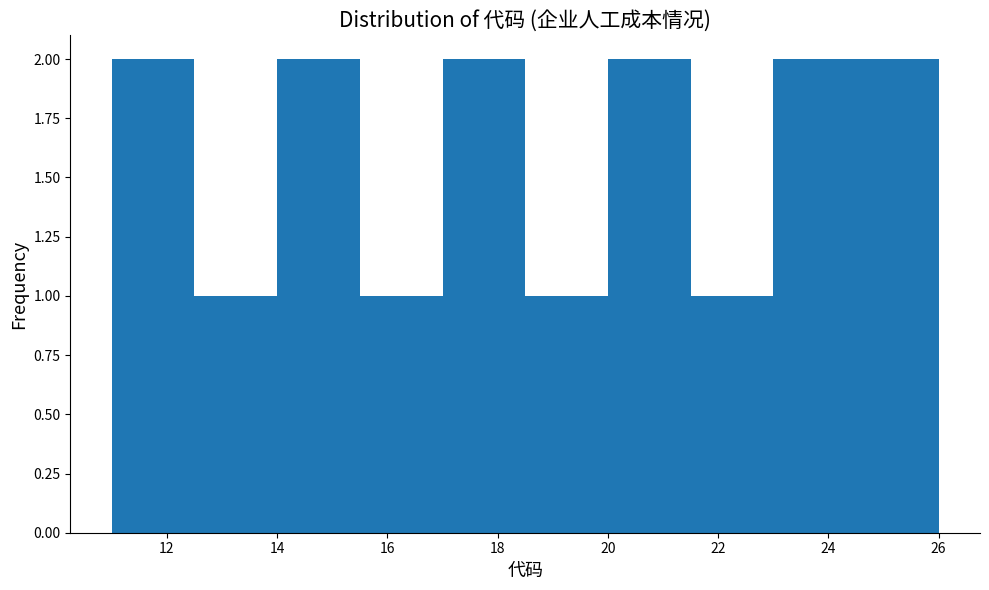

Reading left to right, list every bar in this chart as the range it spans on the x-axis followed by its height. Neither the bar edges nor the heights are printed on the chart, so give them approximately, as read against the axes.

11.0 to 12.5: 2
12.5 to 14.0: 1
14.0 to 15.5: 2
15.5 to 17.0: 1
17.0 to 18.5: 2
18.5 to 20.0: 1
20.0 to 21.5: 2
21.5 to 23.0: 1
23.0 to 24.5: 2
24.5 to 26.0: 2